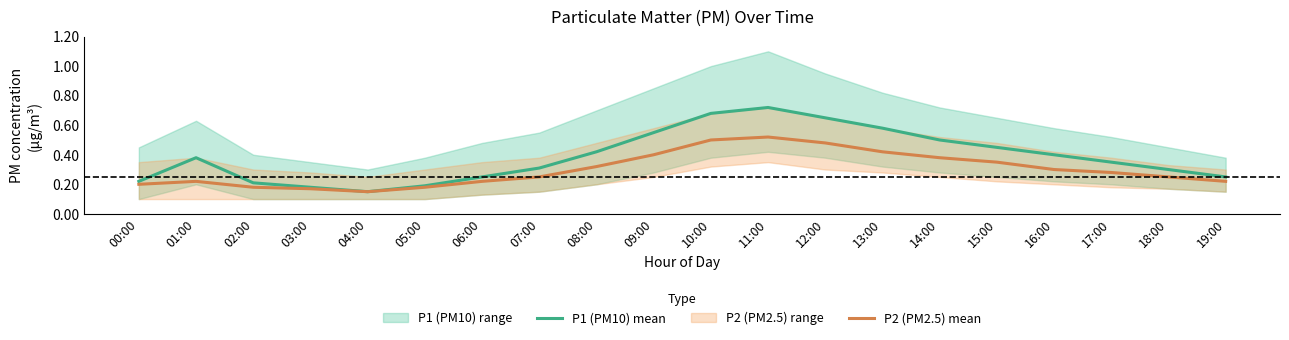

Where is the first local maximum for P1 (PM10) mean?

01:00